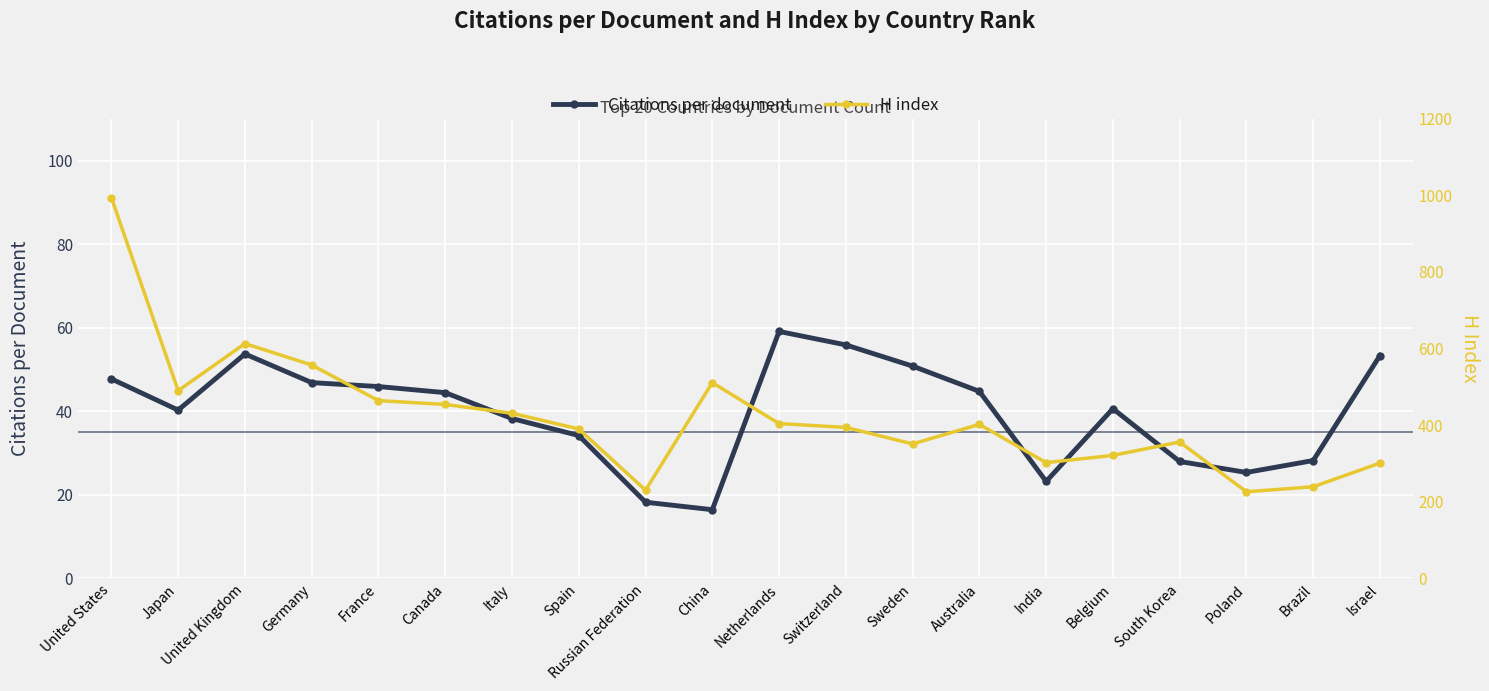

At which label does Citations per document reach its peak?

Netherlands